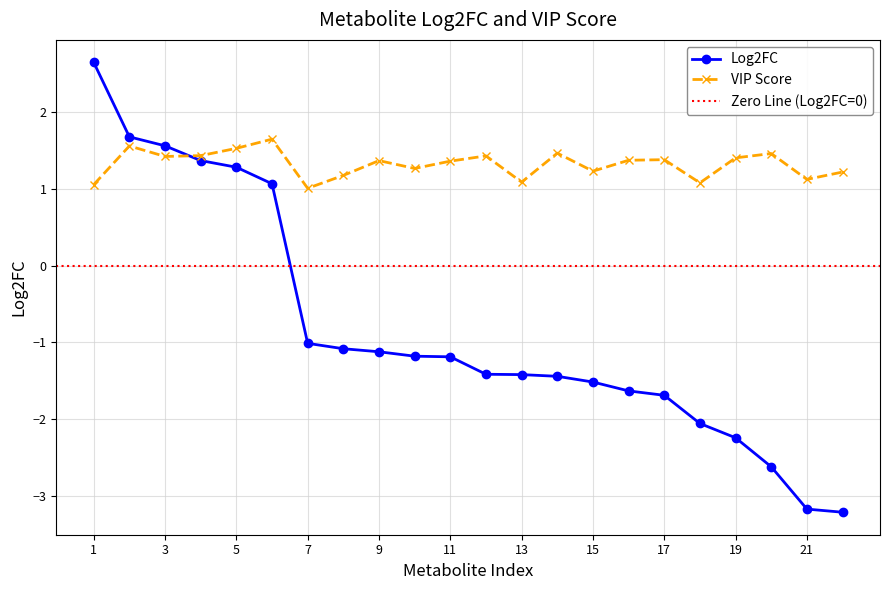

What is the average value of the VIP series?

1.3